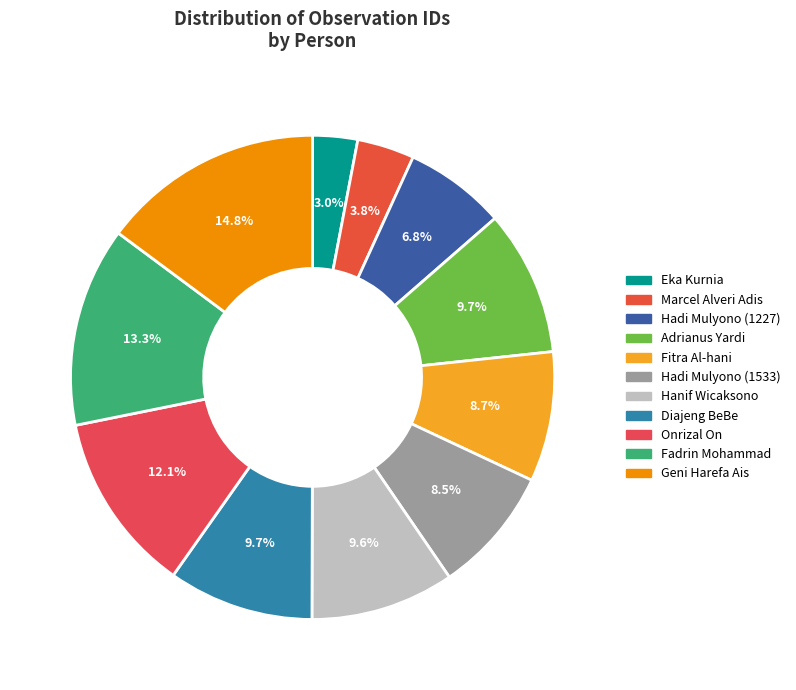

Which category has the smallest portion of the pie?

Eka Kurnia